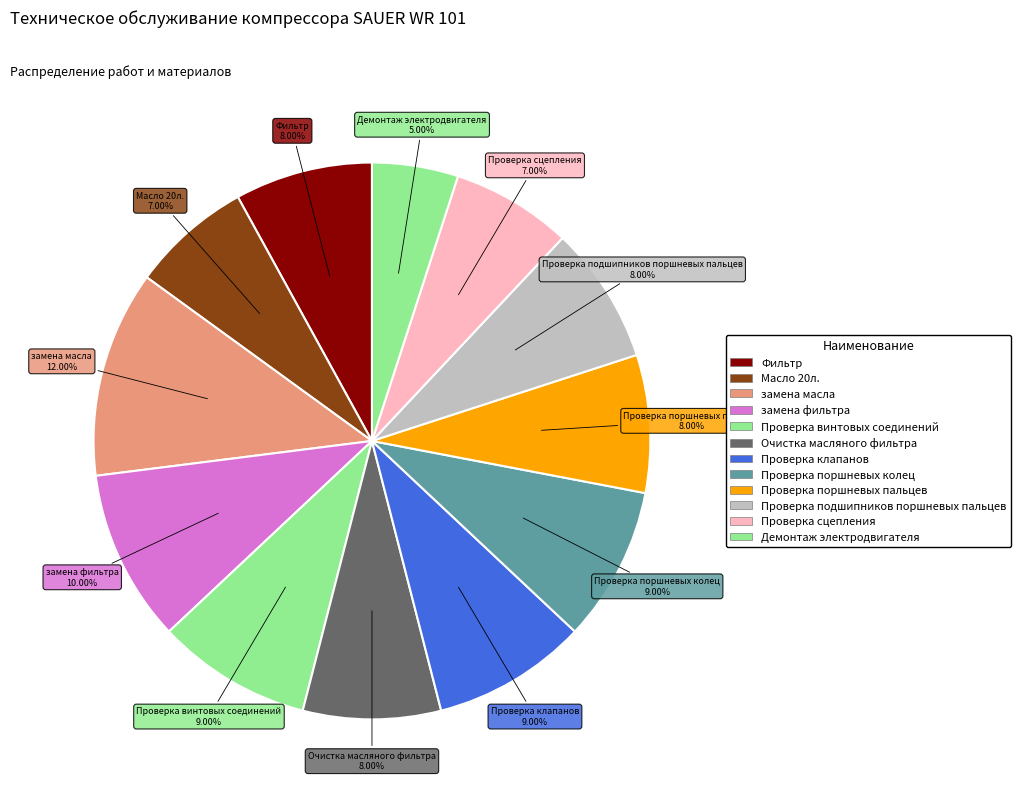

How many segments does this pie chart have?

12